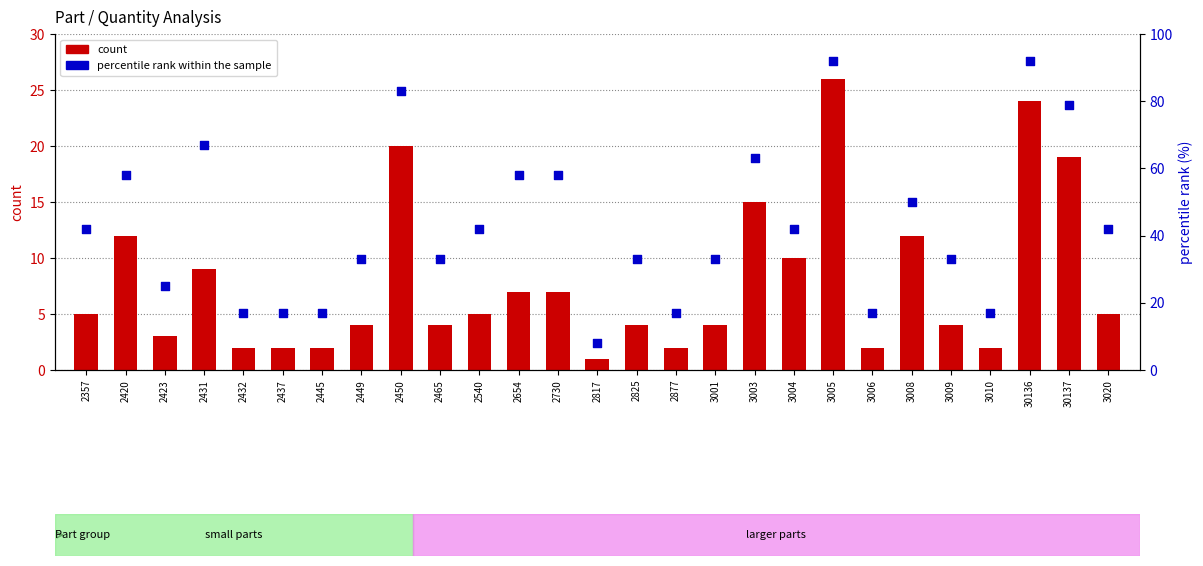

Which series has the largest Y range (max minus min)?

percentile rank within the sample